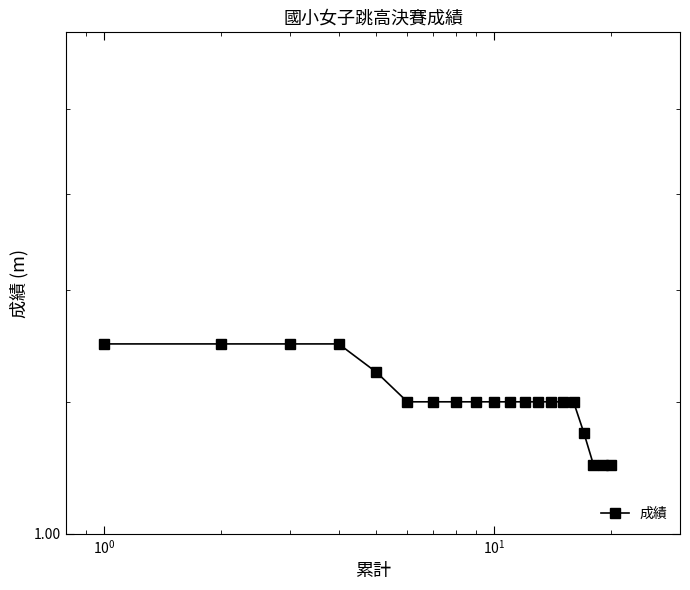

What is the smallest value displayed?

1.1